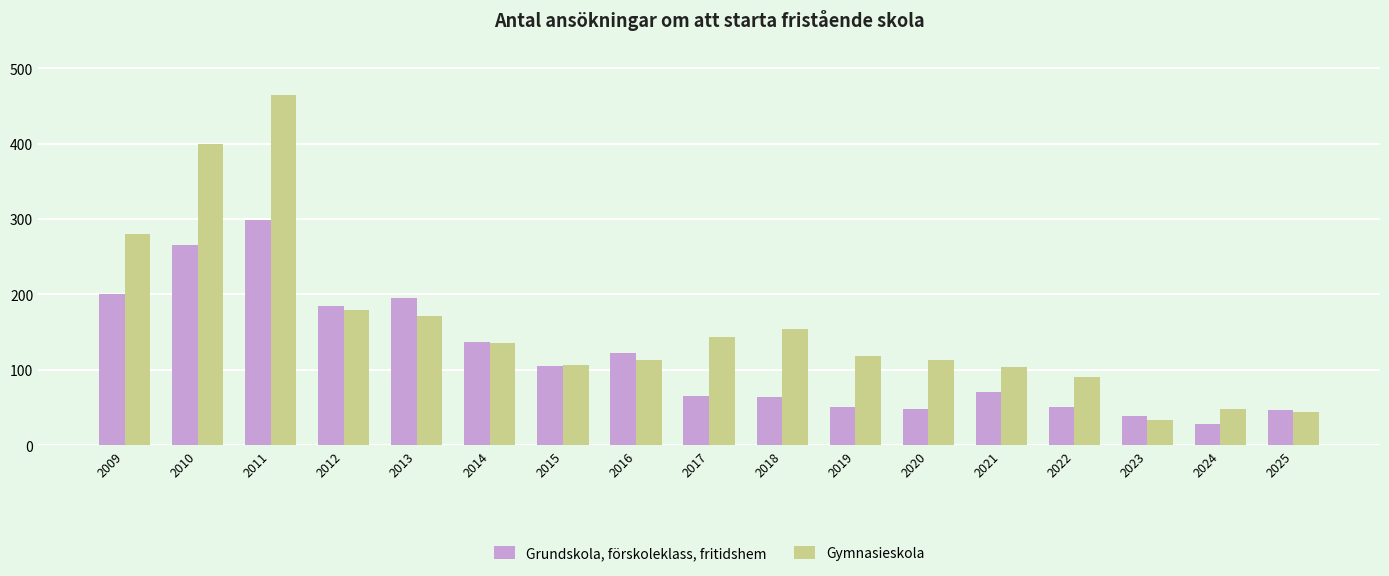

What is the approximate value of Gymnasieskola at 2016, to the nearest 5?

115